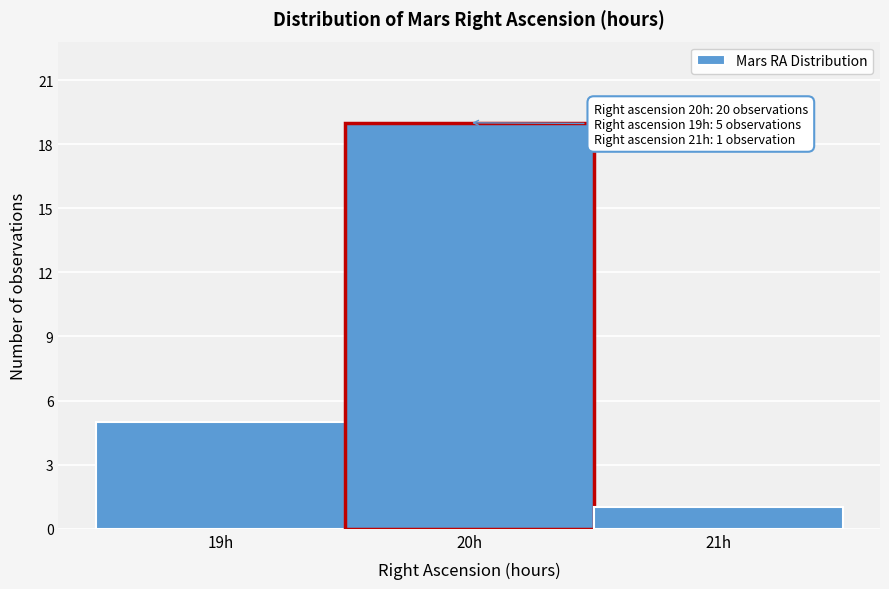

Which range on the x-axis has the tallest bar?

19.5 to 20.5